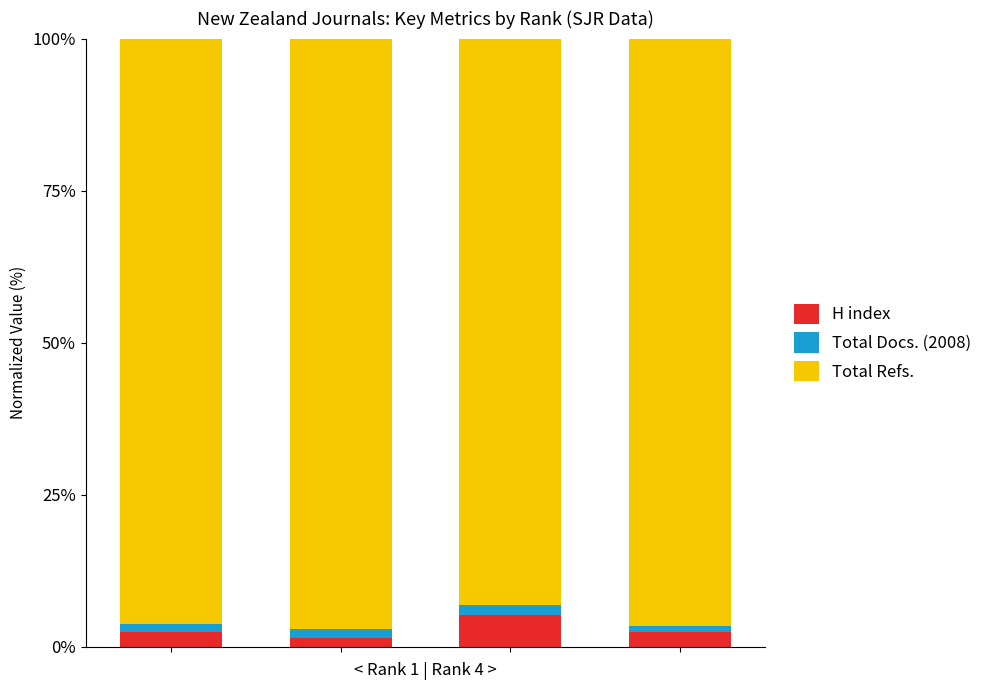

What is the average value of the H index series?

2.8